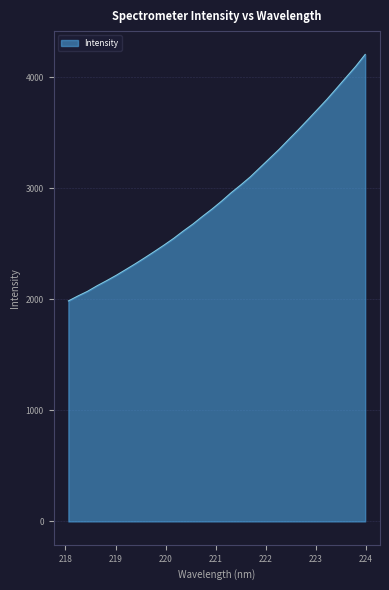

What is the difference between the maximum and minimum values?

2220.7